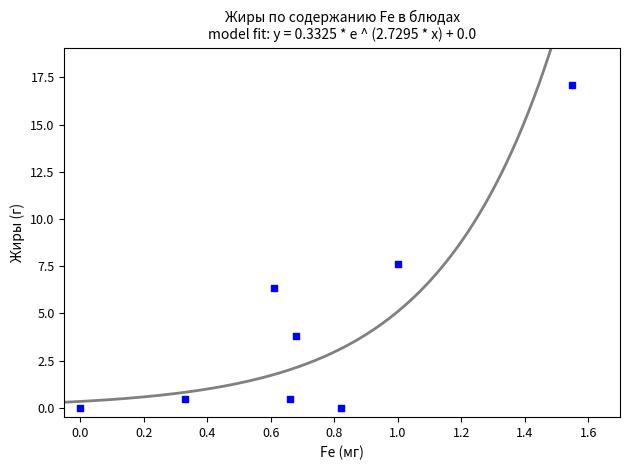

What Y value in the scatter plot is closest to 8?

7.6